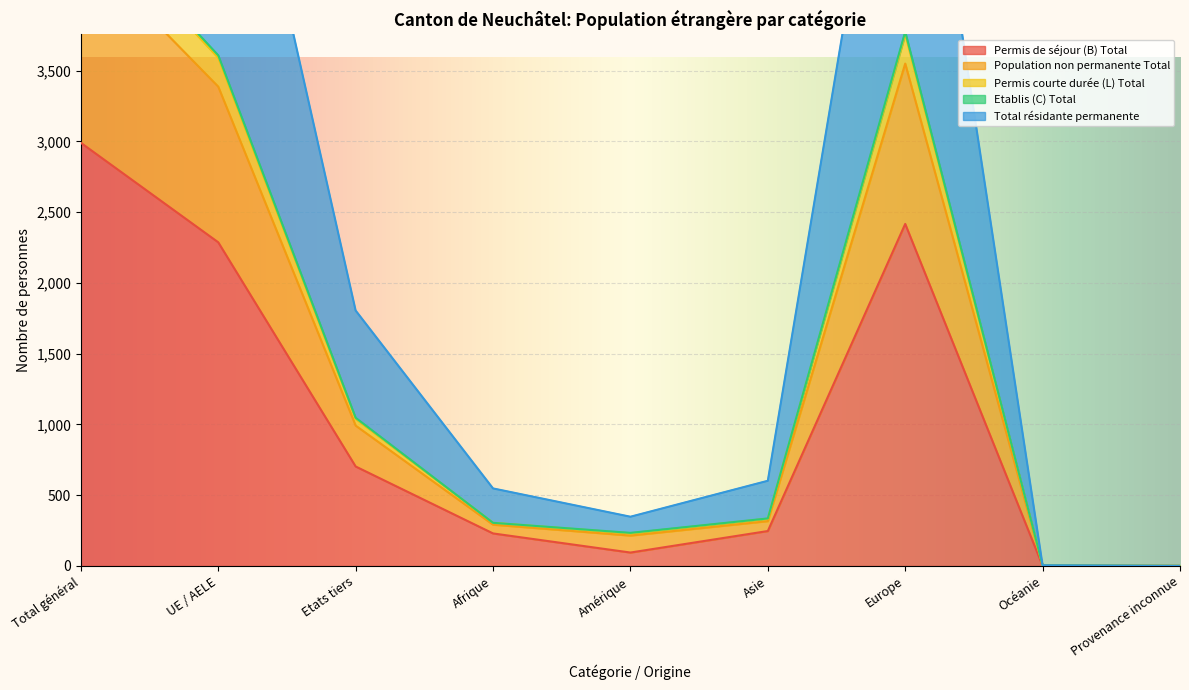

What is the label of the 6th point from the left?

Asie